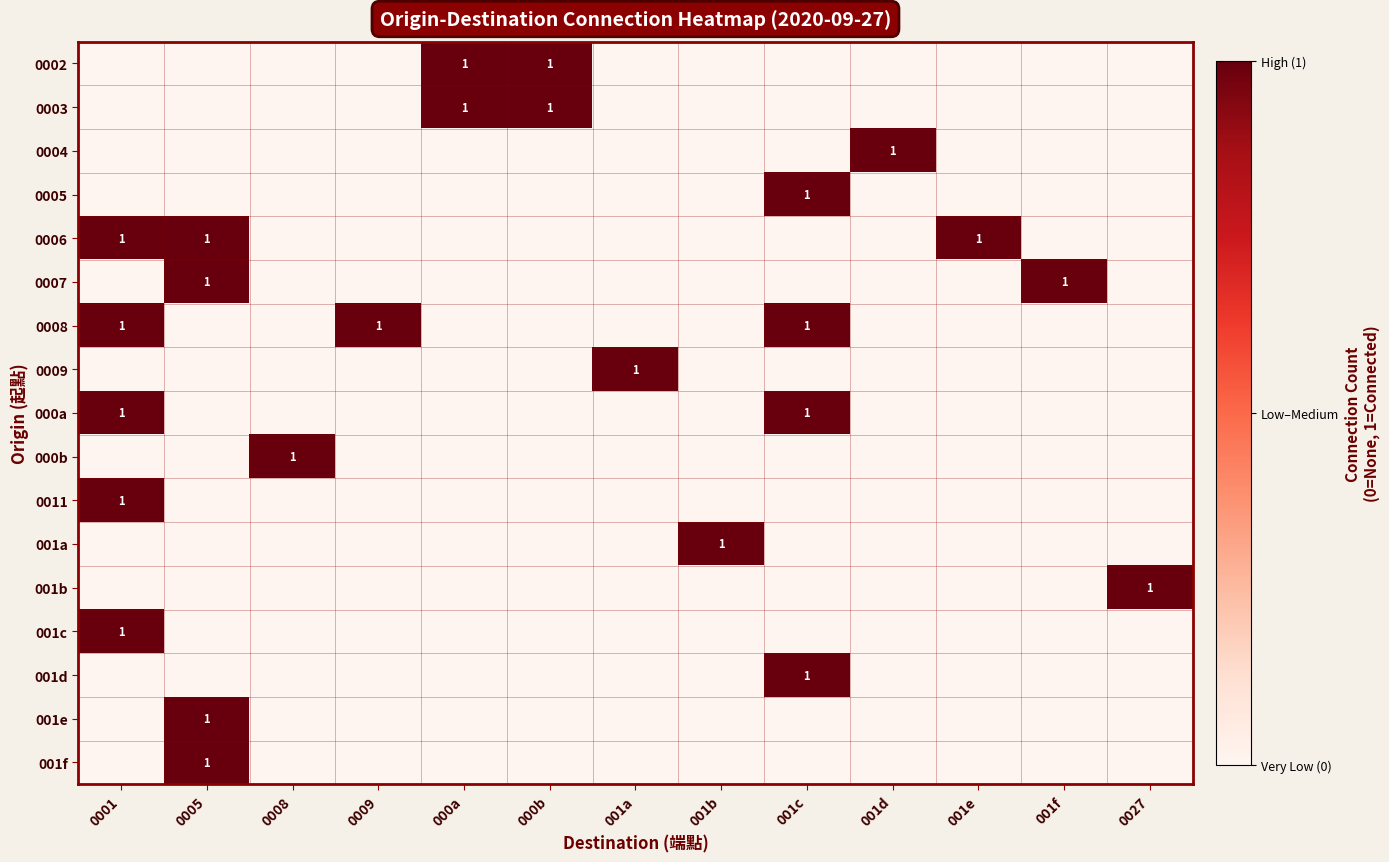

Is it true that 0008 equals 2 at 0009?

False